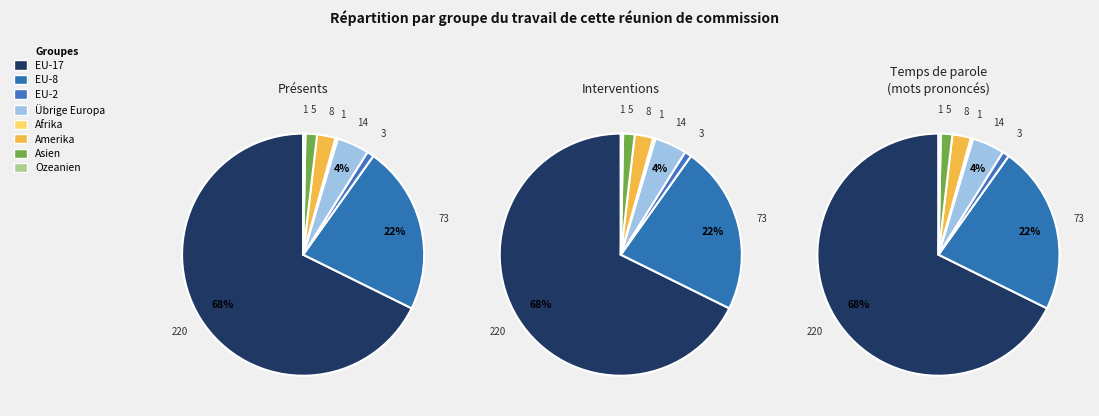

True or false: Ozeanien accounts for 1% of the total.

False